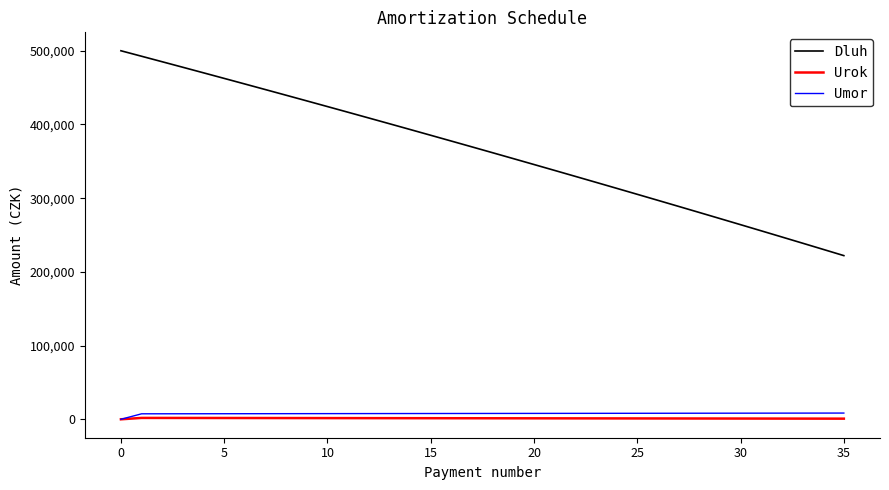

Does the chart display data point markers on the line(s)?

No